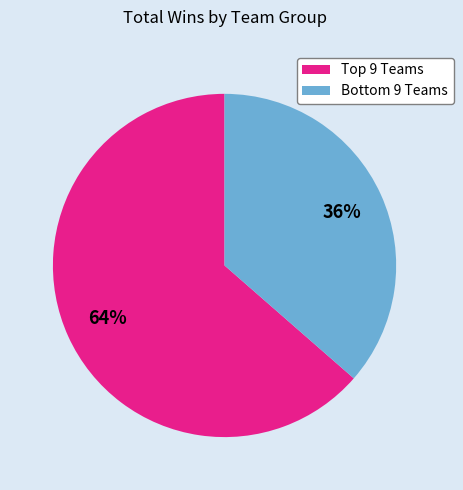

How many segments does this pie chart have?

2